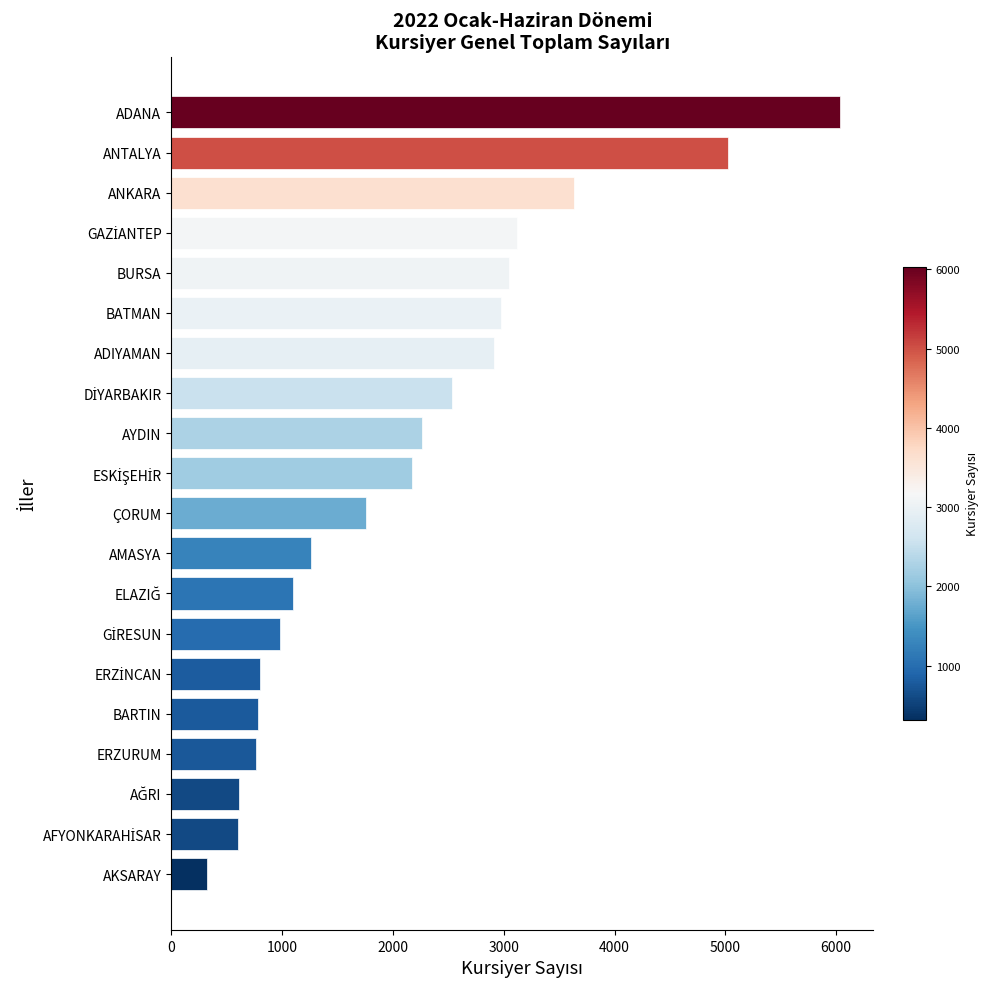

What is the ratio of the value at BATMAN to the value at ADIYAMAN?

1.0